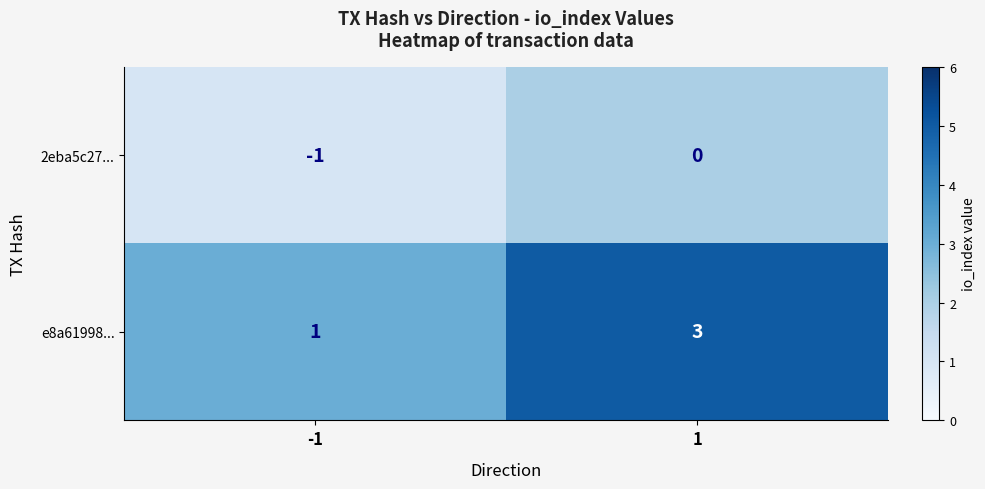

What is the sum of all e8a61998... values?

4